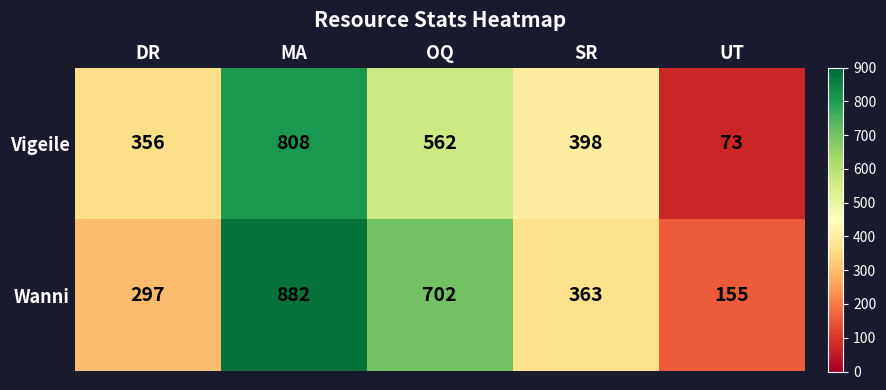

At OQ, list the series in order from smallest to largest.

Vigeile, Wanni